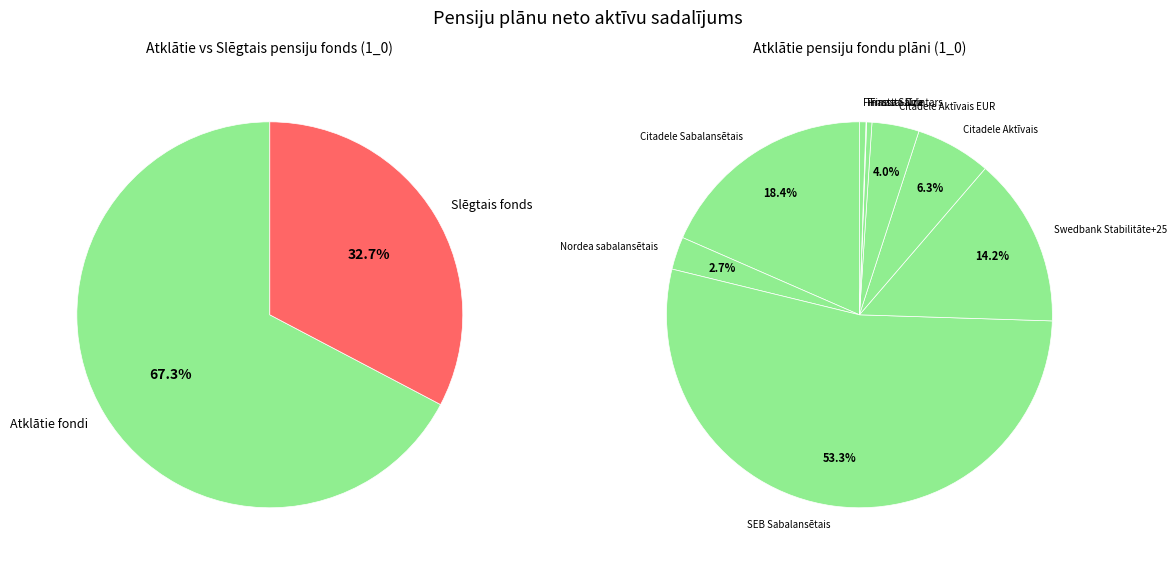

To the nearest percent, what percentage of the pie is SEB Sabalansētais?

36%